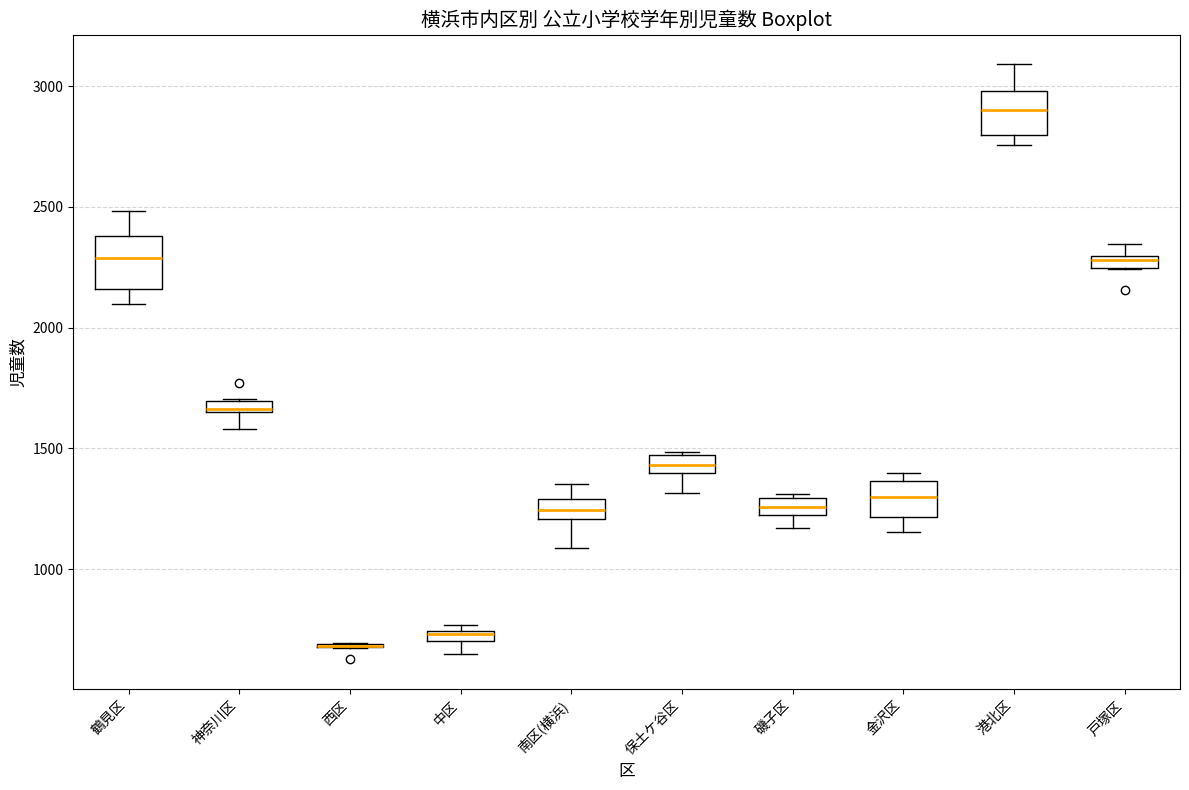

Where does the median line of the box for 港北区 sit on the y-axis? The values are not printed on the chart, so give them approximately, as read against the axis.

2900